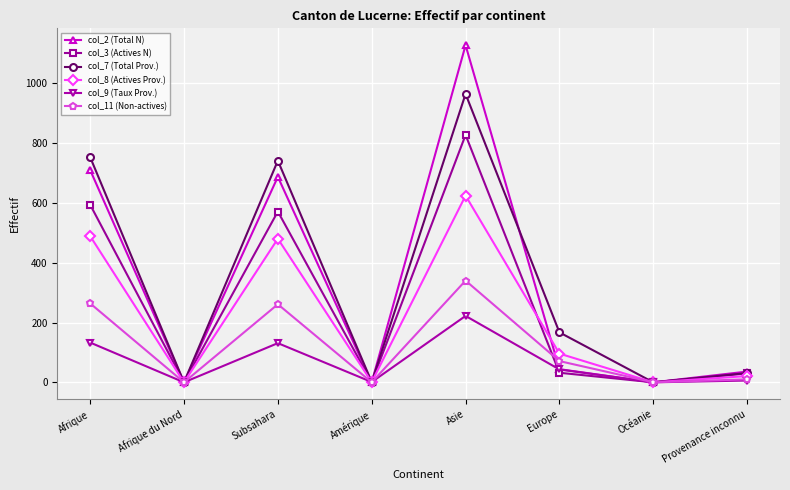

Is the value of col_9 (Taux Prov.) at Subsahara greater than the value of col_8 (Actives Prov.) at Amérique?

Yes